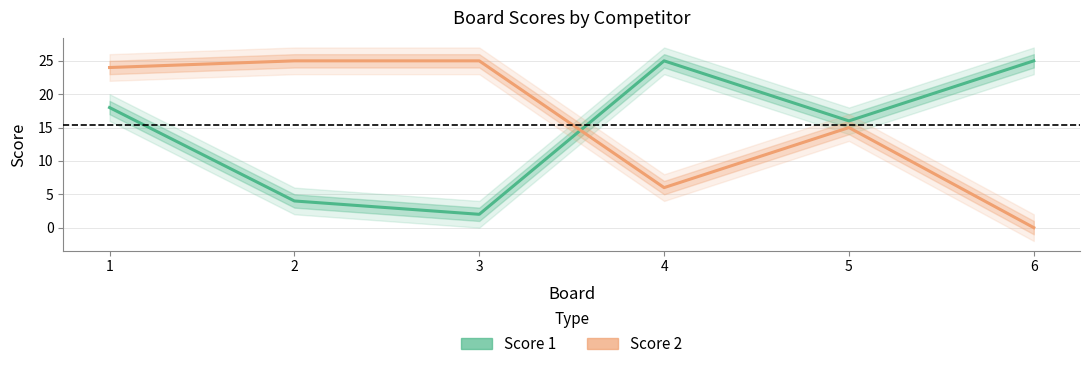

Which category has the highest value in the Score 2 series?

2